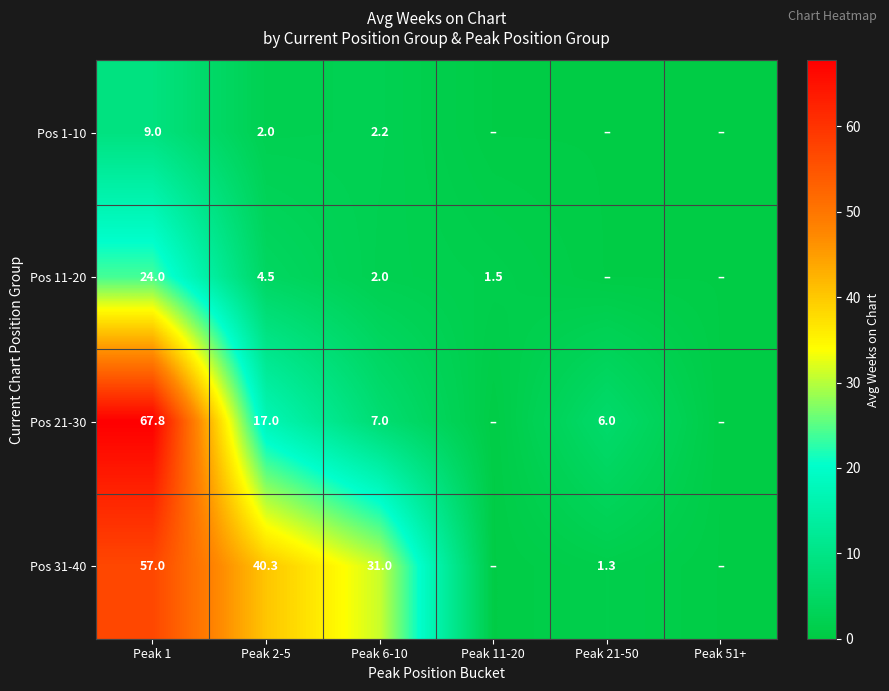

True or false: Pos 1-10 has a value of 16.1 at Peak 1.

False